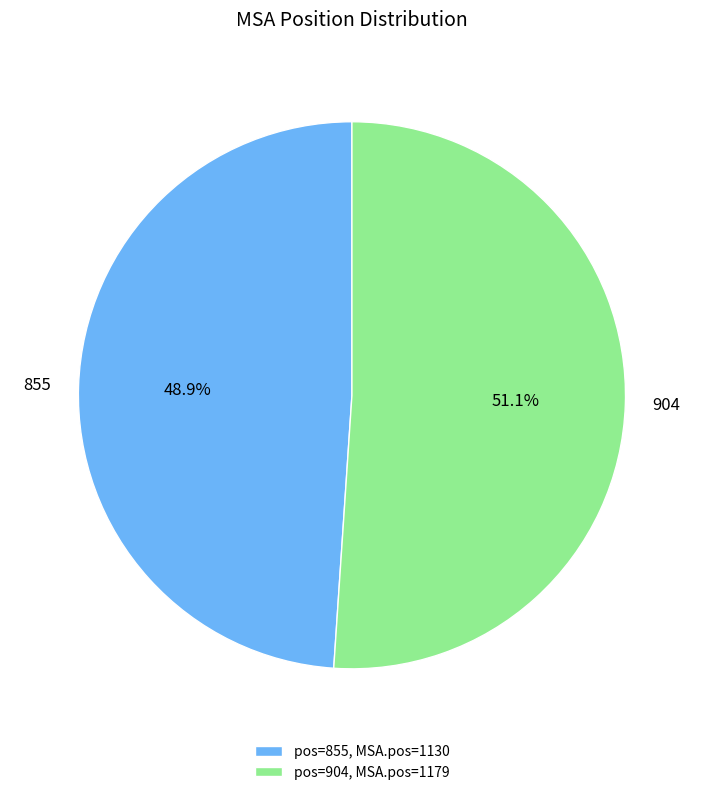

Does 855 account for over 50% of the chart?

No